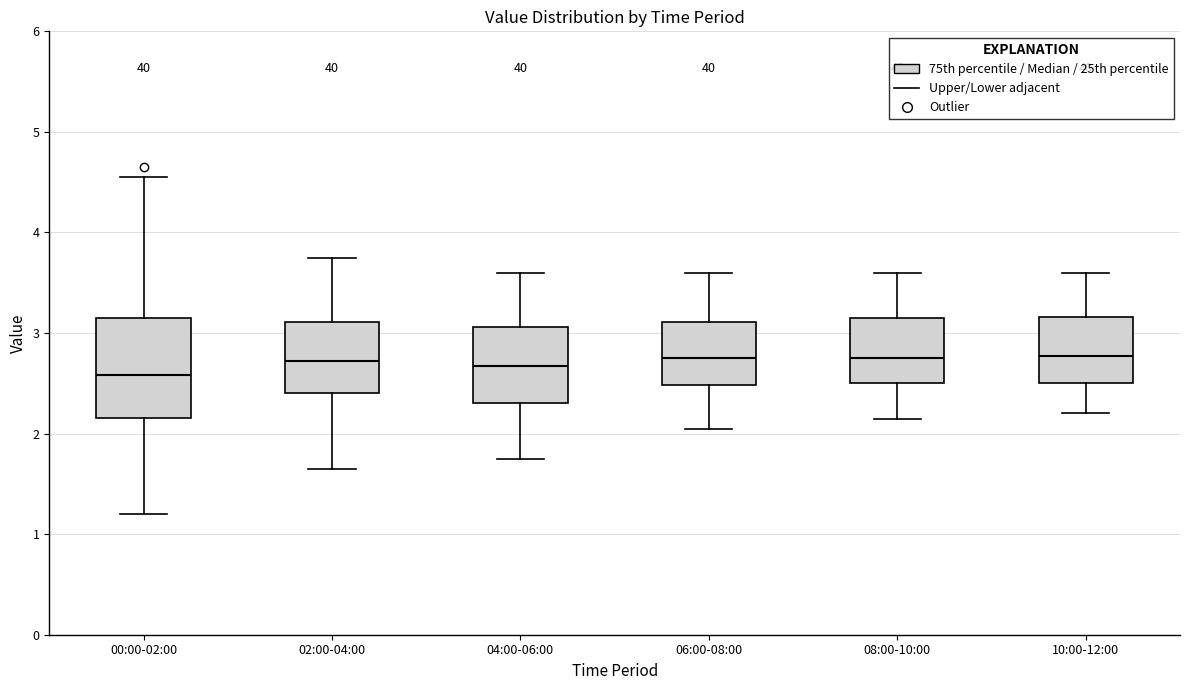

Reading left to right, transcribe this box plot: for each box, give where its median line is, the range the box spans, and where its two whiskers end, as read against the y-axis. The values are not printed on the chart, so give them approximately, as read against the axis.

00:00-02:00: median 2.6, box 2.2 to 3.1, whiskers 1.2 to 4.6
02:00-04:00: median 2.7, box 2.4 to 3.1, whiskers 1.7 to 3.8
04:00-06:00: median 2.7, box 2.3 to 3.1, whiskers 1.8 to 3.6
06:00-08:00: median 2.8, box 2.5 to 3.1, whiskers 2.1 to 3.6
08:00-10:00: median 2.8, box 2.5 to 3.2, whiskers 2.2 to 3.6
10:00-12:00: median 2.8, box 2.5 to 3.2, whiskers 2.2 to 3.6